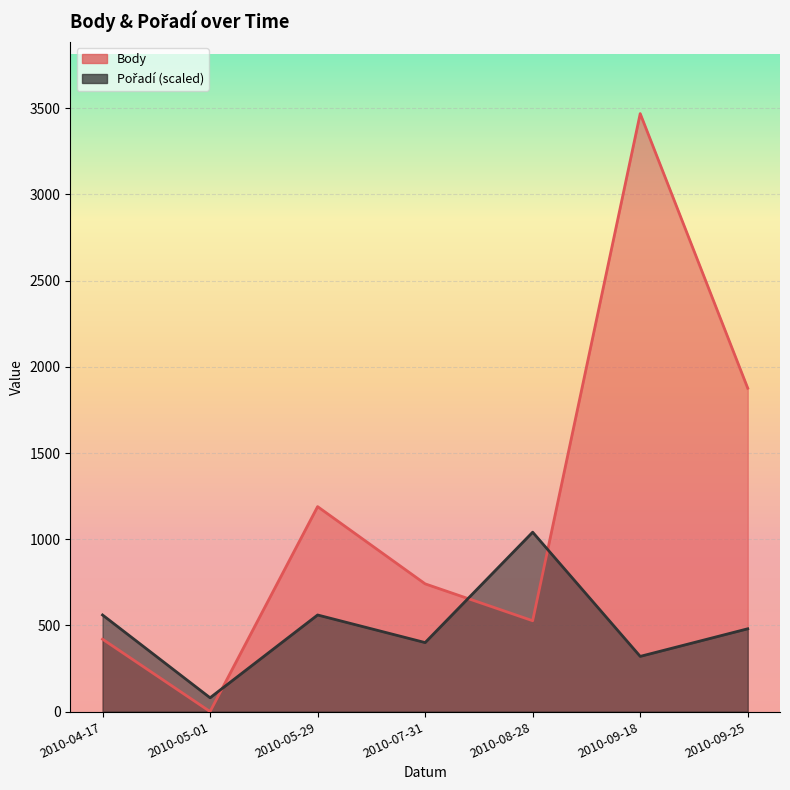

What position from the right is 2010-09-18?

2